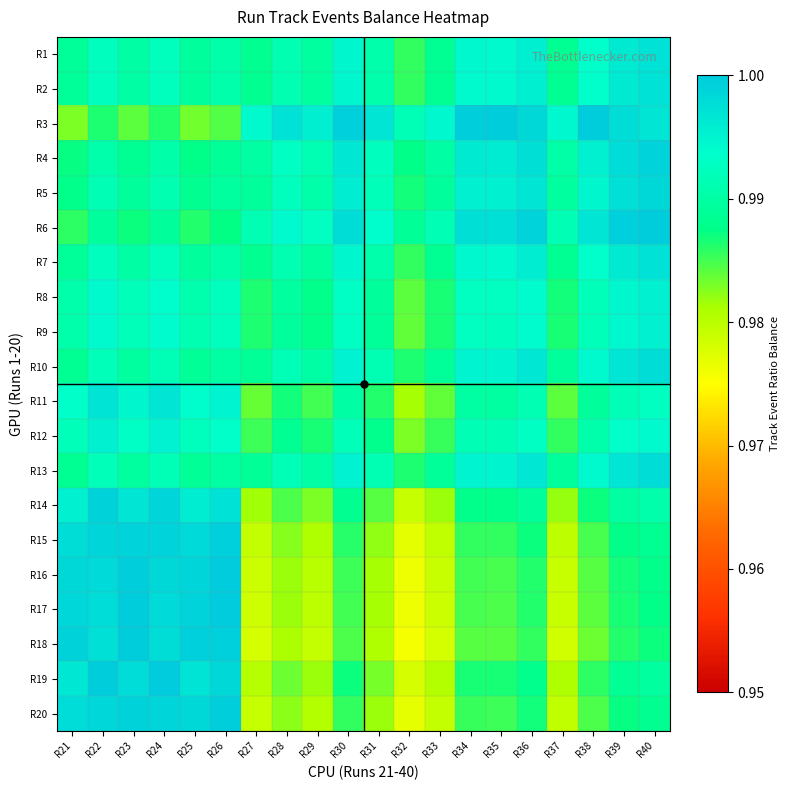

Reading left to right, what are all the values shown in this chart?

R1: R21=1.0	R22=1.0	R23=1.0	R24=1.0	R25=1.0	R26=1.0	R27=1.0	R28=1.0	R29=1.0	R30=1.0	R31=1.0	R32=1.0	R33=1.0	R34=1.0	R35=1.0	R36=1.0	R37=1.0	R38=1.0	R39=1.0	R40=1.0
R2: R21=1.0	R22=1.0	R23=1.0	R24=1.0	R25=1.0	R26=1.0	R27=1.0	R28=1.0	R29=1.0	R30=1.0	R31=1.0	R32=1.0	R33=1.0	R34=1.0	R35=1.0	R36=1.0	R37=1.0	R38=1.0	R39=1.0	R40=1.0
R3: R21=1.0	R22=1.0	R23=1.0	R24=1.0	R25=1.0	R26=1.0	R27=1.0	R28=1.0	R29=1.0	R30=1.0	R31=1.0	R32=1.0	R33=1.0	R34=1.0	R35=1.0	R36=1.0	R37=1.0	R38=1.0	R39=1.0	R40=1.0
R4: R21=1.0	R22=1.0	R23=1.0	R24=1.0	R25=1.0	R26=1.0	R27=1.0	R28=1.0	R29=1.0	R30=1.0	R31=1.0	R32=1.0	R33=1.0	R34=1.0	R35=1.0	R36=1.0	R37=1.0	R38=1.0	R39=1.0	R40=1.0
R5: R21=1.0	R22=1.0	R23=1.0	R24=1.0	R25=1.0	R26=1.0	R27=1.0	R28=1.0	R29=1.0	R30=1.0	R31=1.0	R32=1.0	R33=1.0	R34=1.0	R35=1.0	R36=1.0	R37=1.0	R38=1.0	R39=1.0	R40=1.0
R6: R21=1.0	R22=1.0	R23=1.0	R24=1.0	R25=1.0	R26=1.0	R27=1.0	R28=1.0	R29=1.0	R30=1.0	R31=1.0	R32=1.0	R33=1.0	R34=1.0	R35=1.0	R36=1.0	R37=1.0	R38=1.0	R39=1.0	R40=1.0
R7: R21=1.0	R22=1.0	R23=1.0	R24=1.0	R25=1.0	R26=1.0	R27=1.0	R28=1.0	R29=1.0	R30=1.0	R31=1.0	R32=1.0	R33=1.0	R34=1.0	R35=1.0	R36=1.0	R37=1.0	R38=1.0	R39=1.0	R40=1.0
R8: R21=1.0	R22=1.0	R23=1.0	R24=1.0	R25=1.0	R26=1.0	R27=1.0	R28=1.0	R29=1.0	R30=1.0	R31=1.0	R32=1.0	R33=1.0	R34=1.0	R35=1.0	R36=1.0	R37=1.0	R38=1.0	R39=1.0	R40=1.0
R9: R21=1.0	R22=1.0	R23=1.0	R24=1.0	R25=1.0	R26=1.0	R27=1.0	R28=1.0	R29=1.0	R30=1.0	R31=1.0	R32=1.0	R33=1.0	R34=1.0	R35=1.0	R36=1.0	R37=1.0	R38=1.0	R39=1.0	R40=1.0
R10: R21=1.0	R22=1.0	R23=1.0	R24=1.0	R25=1.0	R26=1.0	R27=1.0	R28=1.0	R29=1.0	R30=1.0	R31=1.0	R32=1.0	R33=1.0	R34=1.0	R35=1.0	R36=1.0	R37=1.0	R38=1.0	R39=1.0	R40=1.0
R11: R21=1.0	R22=1.0	R23=1.0	R24=1.0	R25=1.0	R26=1.0	R27=1.0	R28=1.0	R29=1.0	R30=1.0	R31=1.0	R32=1.0	R33=1.0	R34=1.0	R35=1.0	R36=1.0	R37=1.0	R38=1.0	R39=1.0	R40=1.0
R12: R21=1.0	R22=1.0	R23=1.0	R24=1.0	R25=1.0	R26=1.0	R27=1.0	R28=1.0	R29=1.0	R30=1.0	R31=1.0	R32=1.0	R33=1.0	R34=1.0	R35=1.0	R36=1.0	R37=1.0	R38=1.0	R39=1.0	R40=1.0
R13: R21=1.0	R22=1.0	R23=1.0	R24=1.0	R25=1.0	R26=1.0	R27=1.0	R28=1.0	R29=1.0	R30=1.0	R31=1.0	R32=1.0	R33=1.0	R34=1.0	R35=1.0	R36=1.0	R37=1.0	R38=1.0	R39=1.0	R40=1.0
R14: R21=1.0	R22=1.0	R23=1.0	R24=1.0	R25=1.0	R26=1.0	R27=1.0	R28=1.0	R29=1.0	R30=1.0	R31=1.0	R32=1.0	R33=1.0	R34=1.0	R35=1.0	R36=1.0	R37=1.0	R38=1.0	R39=1.0	R40=1.0
R15: R21=1.0	R22=1.0	R23=1.0	R24=1.0	R25=1.0	R26=1.0	R27=1.0	R28=1.0	R29=1.0	R30=1.0	R31=1.0	R32=1.0	R33=1.0	R34=1.0	R35=1.0	R36=1.0	R37=1.0	R38=1.0	R39=1.0	R40=1.0
R16: R21=1.0	R22=1.0	R23=1.0	R24=1.0	R25=1.0	R26=1.0	R27=1.0	R28=1.0	R29=1.0	R30=1.0	R31=1.0	R32=1.0	R33=1.0	R34=1.0	R35=1.0	R36=1.0	R37=1.0	R38=1.0	R39=1.0	R40=1.0
R17: R21=1.0	R22=1.0	R23=1.0	R24=1.0	R25=1.0	R26=1.0	R27=1.0	R28=1.0	R29=1.0	R30=1.0	R31=1.0	R32=1.0	R33=1.0	R34=1.0	R35=1.0	R36=1.0	R37=1.0	R38=1.0	R39=1.0	R40=1.0
R18: R21=1.0	R22=1.0	R23=1.0	R24=1.0	R25=1.0	R26=1.0	R27=1.0	R28=1.0	R29=1.0	R30=1.0	R31=1.0	R32=1.0	R33=1.0	R34=1.0	R35=1.0	R36=1.0	R37=1.0	R38=1.0	R39=1.0	R40=1.0
R19: R21=1.0	R22=1.0	R23=1.0	R24=1.0	R25=1.0	R26=1.0	R27=1.0	R28=1.0	R29=1.0	R30=1.0	R31=1.0	R32=1.0	R33=1.0	R34=1.0	R35=1.0	R36=1.0	R37=1.0	R38=1.0	R39=1.0	R40=1.0
R20: R21=1.0	R22=1.0	R23=1.0	R24=1.0	R25=1.0	R26=1.0	R27=1.0	R28=1.0	R29=1.0	R30=1.0	R31=1.0	R32=1.0	R33=1.0	R34=1.0	R35=1.0	R36=1.0	R37=1.0	R38=1.0	R39=1.0	R40=1.0